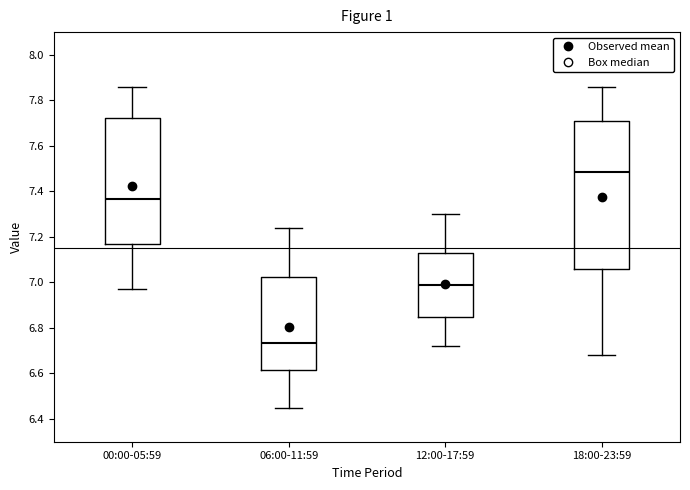

Comparing the boxes themselves (not the whiskers), which one is the tallest?

18:00-23:59